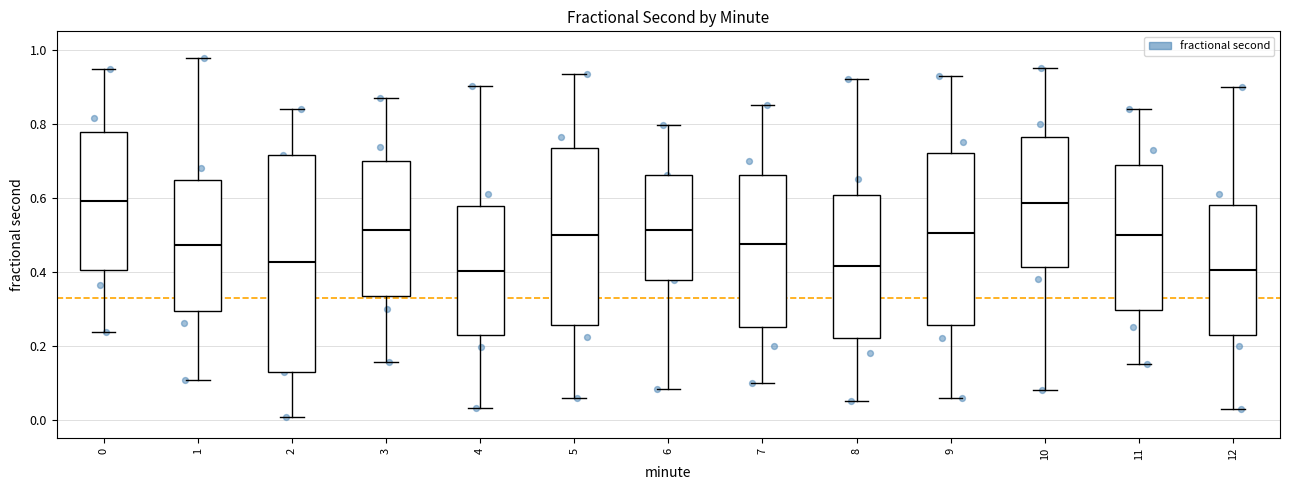

Reading left to right, transcribe this box plot: for each box, give where its median line is, the range the box spans, and where its two whiskers end, as read against the y-axis. The values are not printed on the chart, so give them approximately, as read against the axis.

0: median 0.60, box 0.40 to 0.78, whiskers 0.24 to 0.94
1: median 0.48, box 0.30 to 0.64, whiskers 0.10 to 0.98
2: median 0.42, box 0.12 to 0.72, whiskers 0.00 to 0.84
3: median 0.52, box 0.34 to 0.70, whiskers 0.16 to 0.86
4: median 0.40, box 0.22 to 0.58, whiskers 0.04 to 0.90
5: median 0.50, box 0.26 to 0.74, whiskers 0.06 to 0.94
6: median 0.52, box 0.38 to 0.66, whiskers 0.08 to 0.80
7: median 0.48, box 0.26 to 0.66, whiskers 0.10 to 0.86
8: median 0.42, box 0.22 to 0.60, whiskers 0.06 to 0.92
9: median 0.50, box 0.26 to 0.72, whiskers 0.06 to 0.94
10: median 0.58, box 0.42 to 0.76, whiskers 0.08 to 0.96
11: median 0.50, box 0.30 to 0.68, whiskers 0.16 to 0.84
12: median 0.40, box 0.24 to 0.58, whiskers 0.04 to 0.90